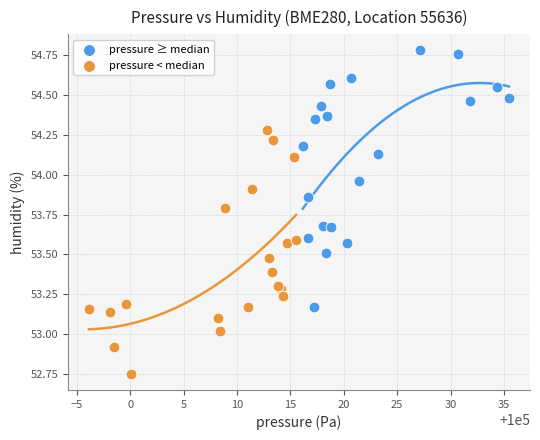

Which series reaches the minimum Y coordinate?

pressure < median